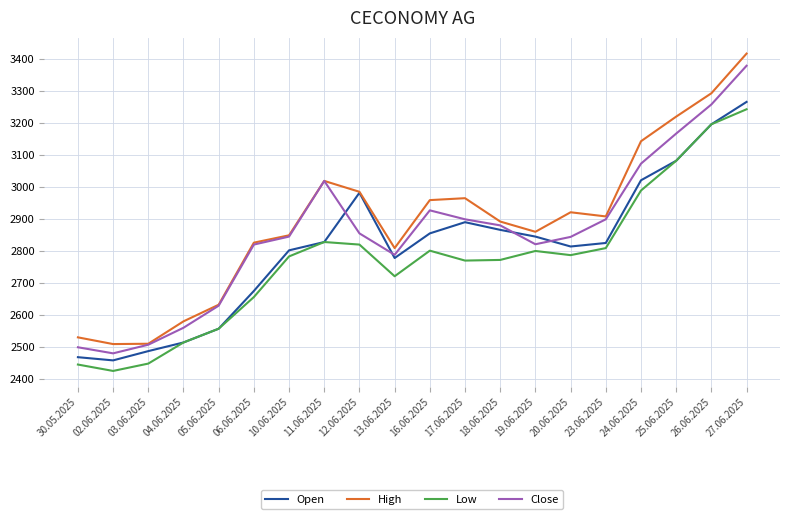

Which series has the widest spread of values?

High